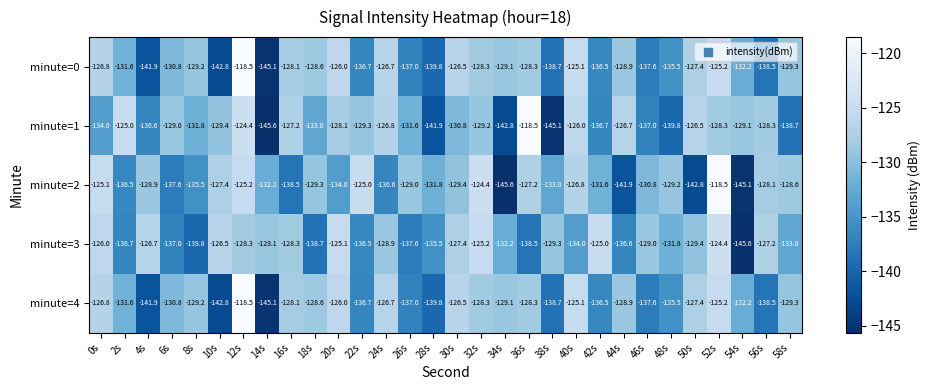

What is the difference between the highest and lowest values at 30s?

4.3